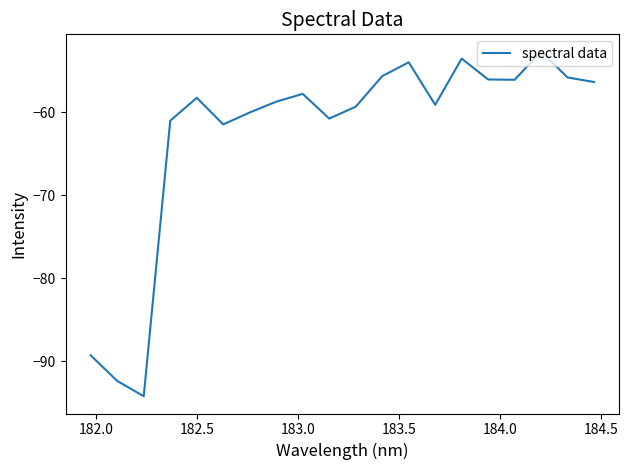

Is this an area chart (filled region under the line)?

No